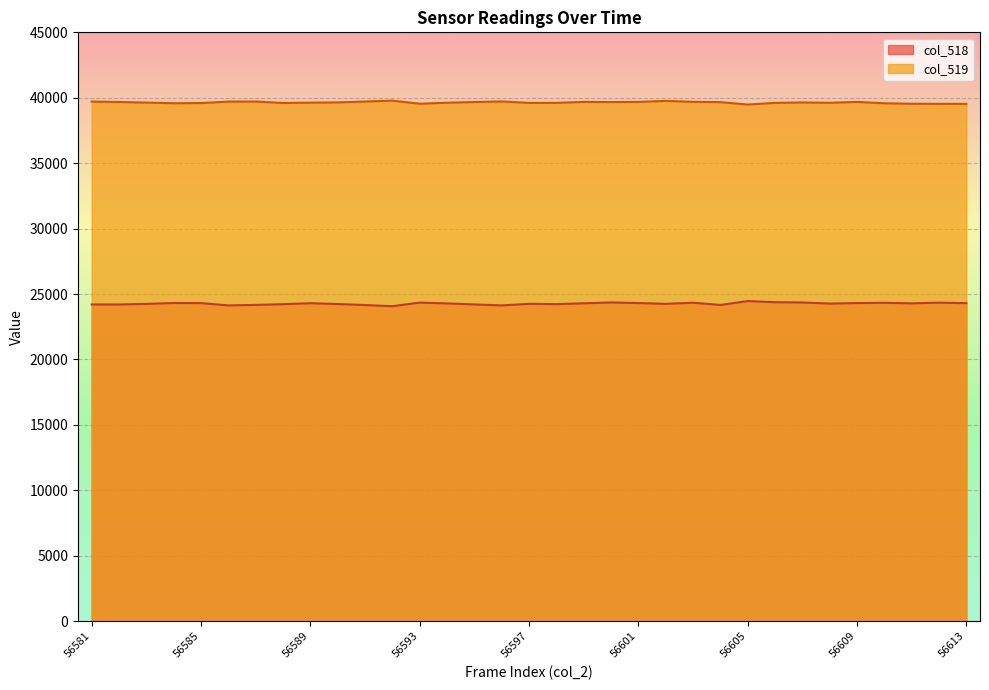

Reading left to right, transcribe all the data shown in this chart.

col_518: 56581=24204	56582=24201	56583=24247	56584=24315	56585=24308	56586=24131	56587=24170	56588=24225	56589=24297	56590=24236	56591=24160	56592=24071	56593=24345	56594=24284	56595=24204	56596=24132	56597=24251	56598=24229	56599=24292	56600=24357	56601=24310	56602=24251	56603=24336	56604=24165	56605=24463	56606=24374	56607=24355	56608=24271	56609=24310	56610=24331	56611=24289	56612=24341	56613=24301
col_519: 56581=39708	56582=39677	56583=39630	56584=39581	56585=39595	56586=39705	56587=39711	56588=39601	56589=39627	56590=39645	56591=39712	56592=39779	56593=39545	56594=39620	56595=39675	56596=39717	56597=39608	56598=39609	56599=39683	56600=39670	56601=39683	56602=39760	56603=39688	56604=39666	56605=39481	56606=39609	56607=39641	56608=39616	56609=39683	56610=39577	56611=39542	56612=39535	56613=39534